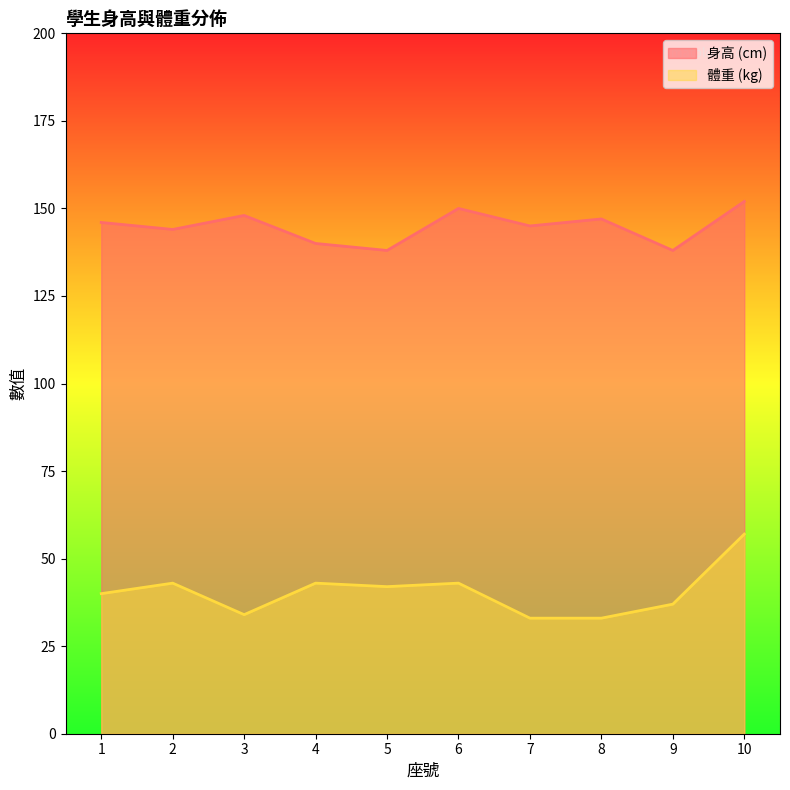

What is the value of the 體重 (kg) point at the 8th from the left?

33